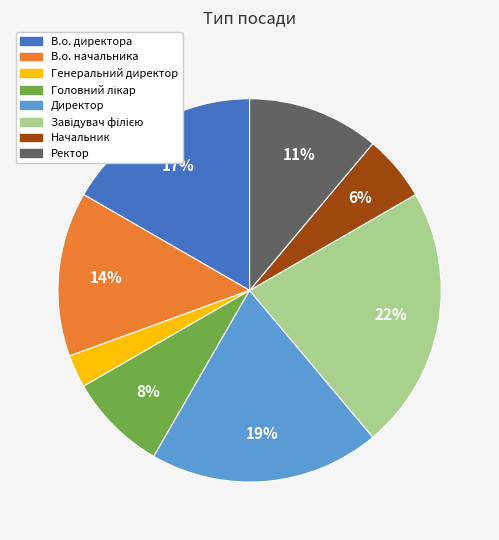

To the nearest percent, what is the difference between the largest and smallest slice percentages?

19%